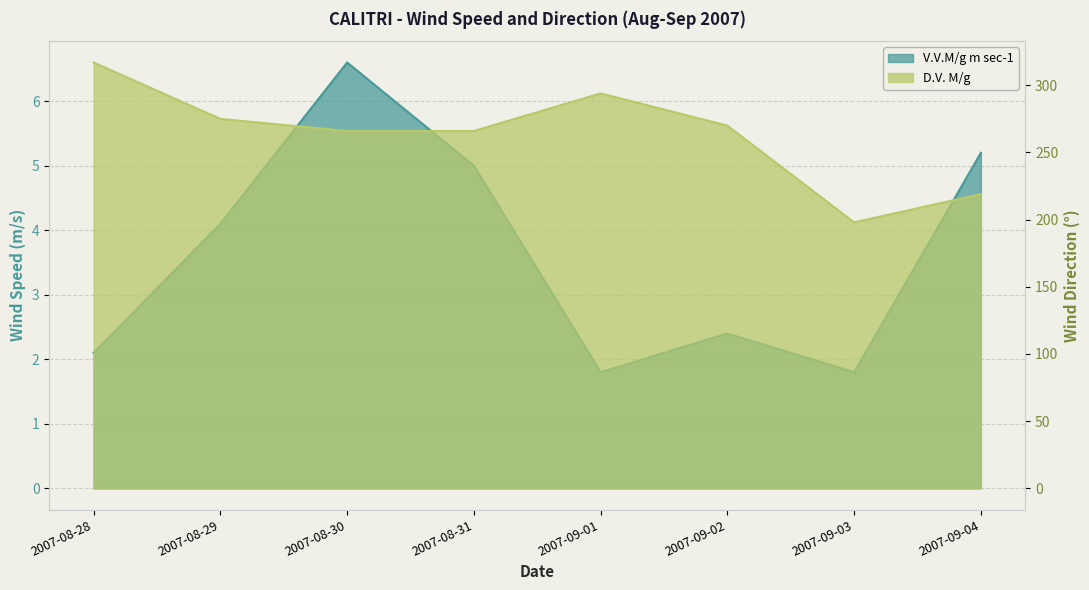

True or false: D.V. M/g and V.V.M/g m sec-1 intersect in this chart.

False